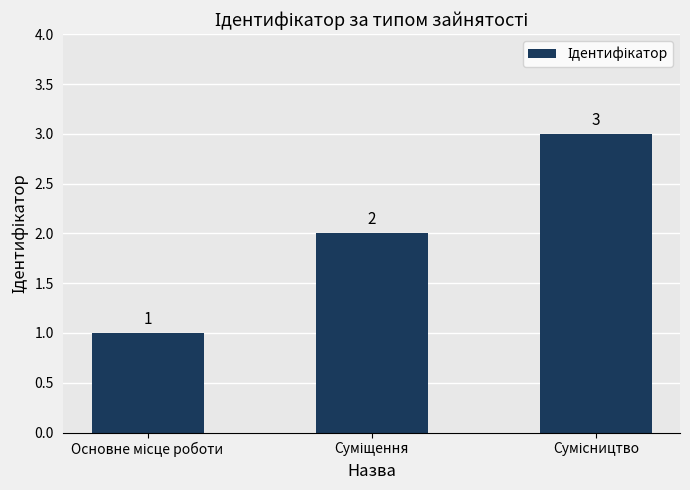

What is the sum of all values?

6